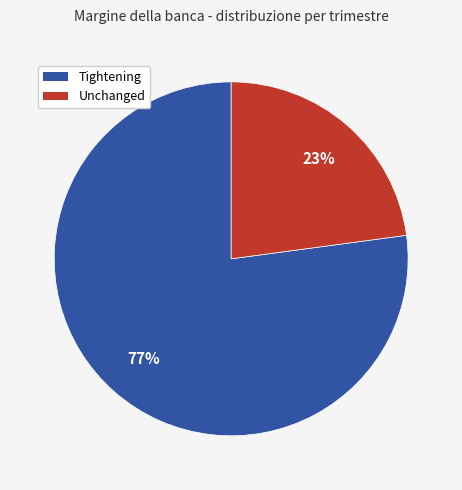

What is the majority slice?

Tightening